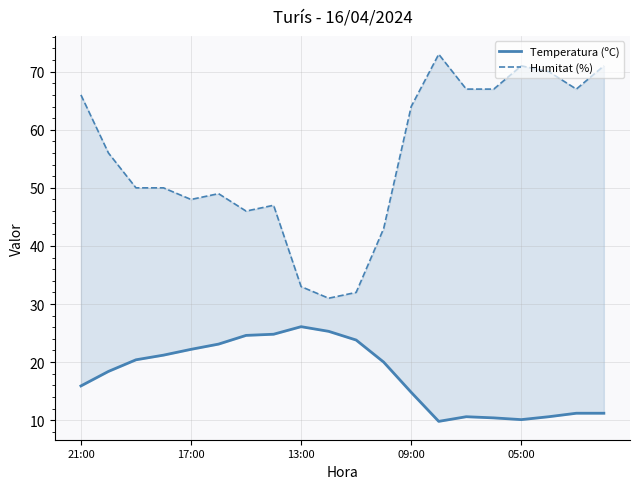

How many categories are shown in the chart?

20